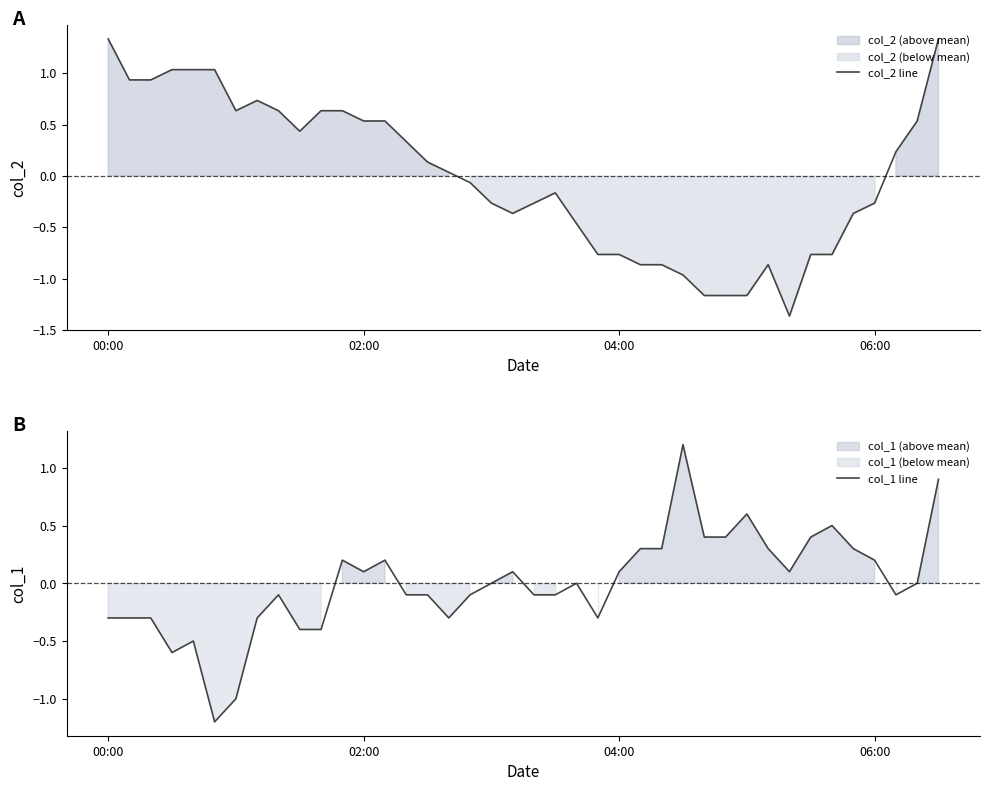

How many values in the col_1 line series are below 0?

19